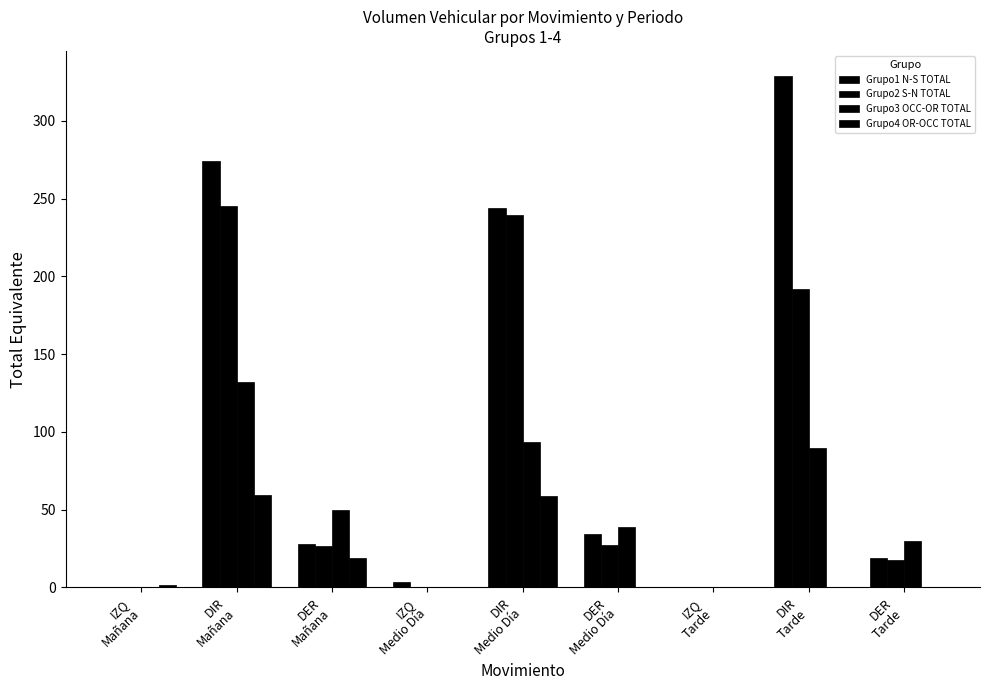

Count the number of data series in this chart.

4